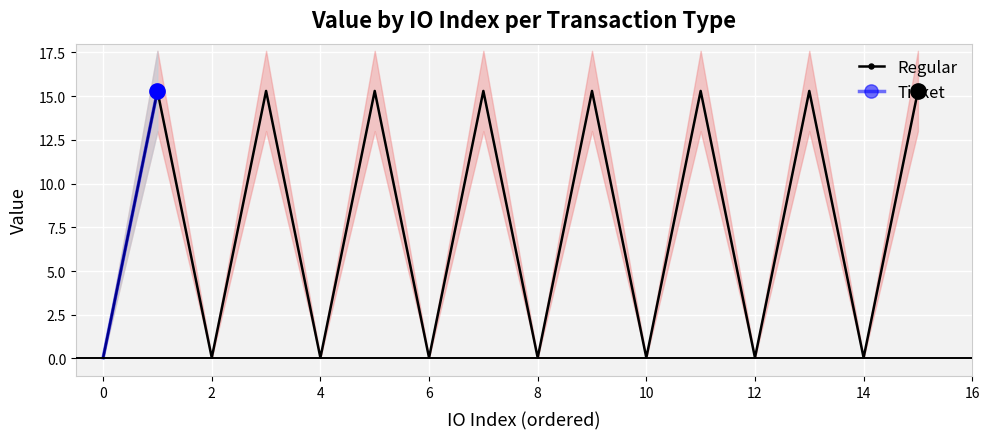

How many interior local valleys does the Regular series have?

7